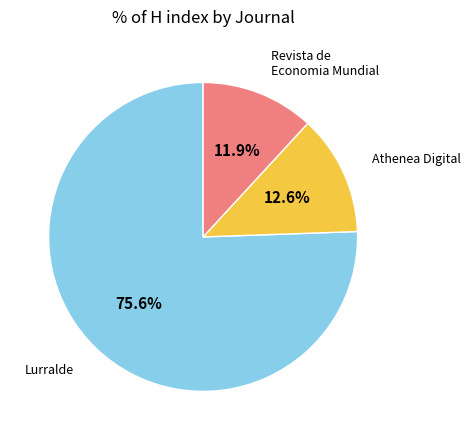

How many segments does this pie chart have?

3